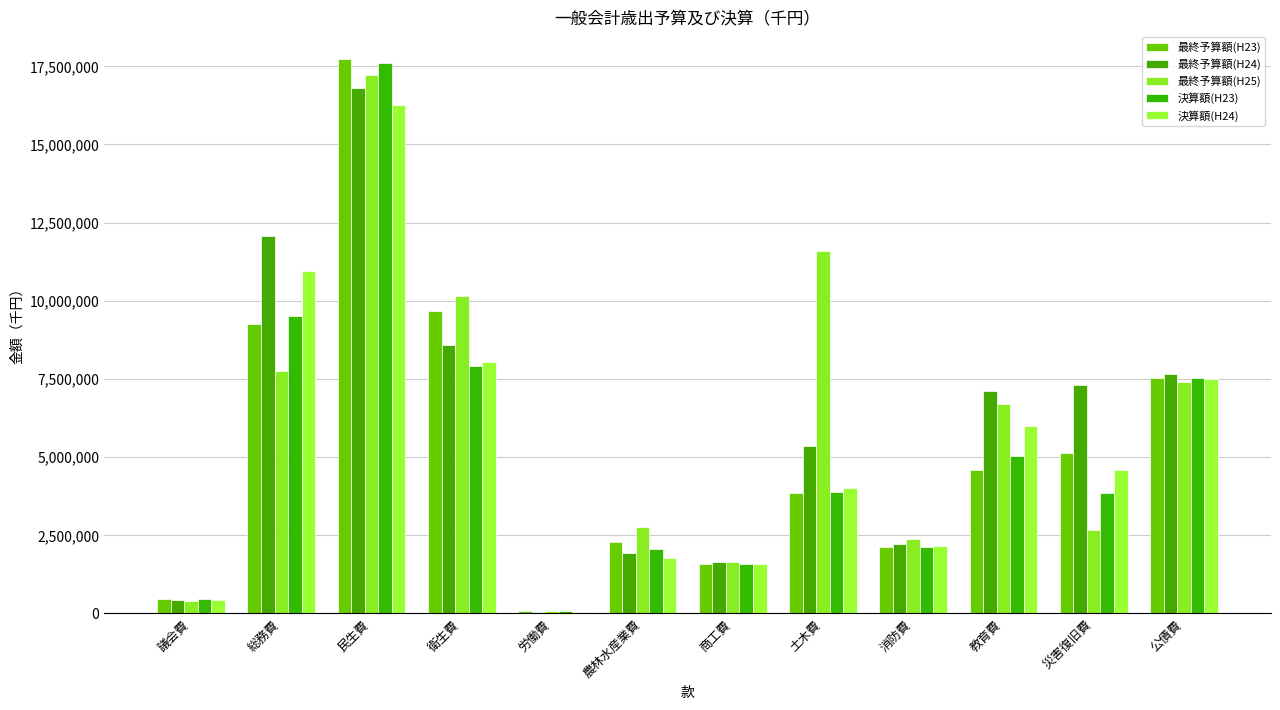

What is the minimum value for 最終予算額(H25)?

69620